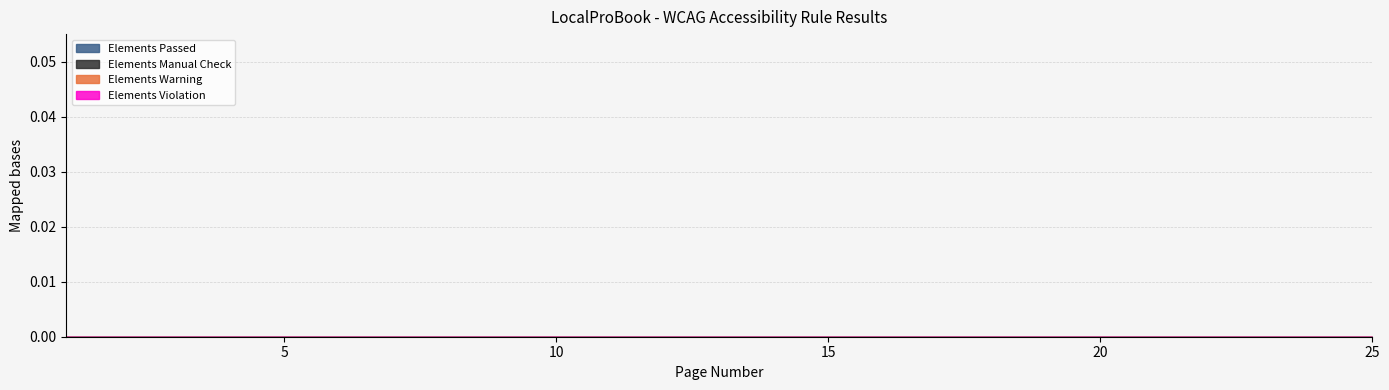

True or false: Elements Passed and Elements Violation cross at least once.

False